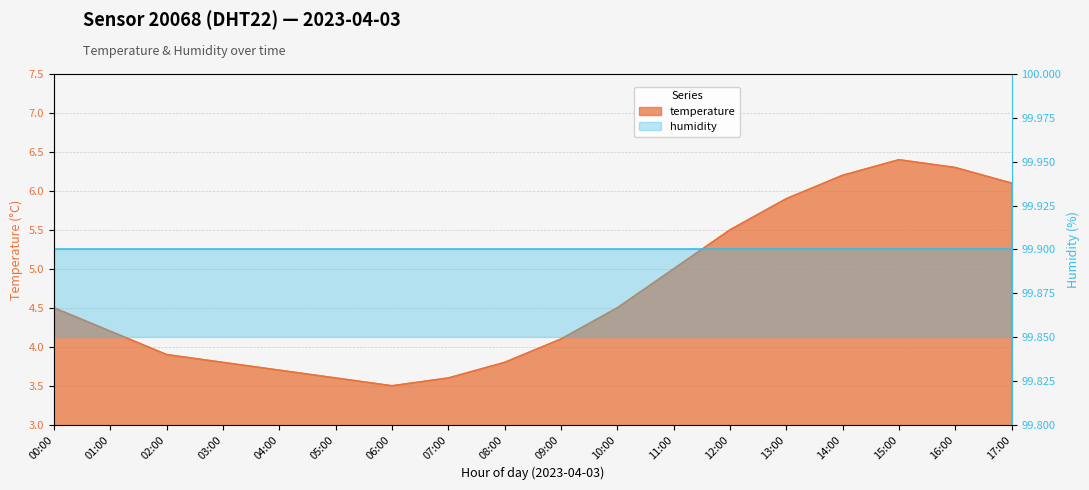

Where is the first local minimum?

06:00